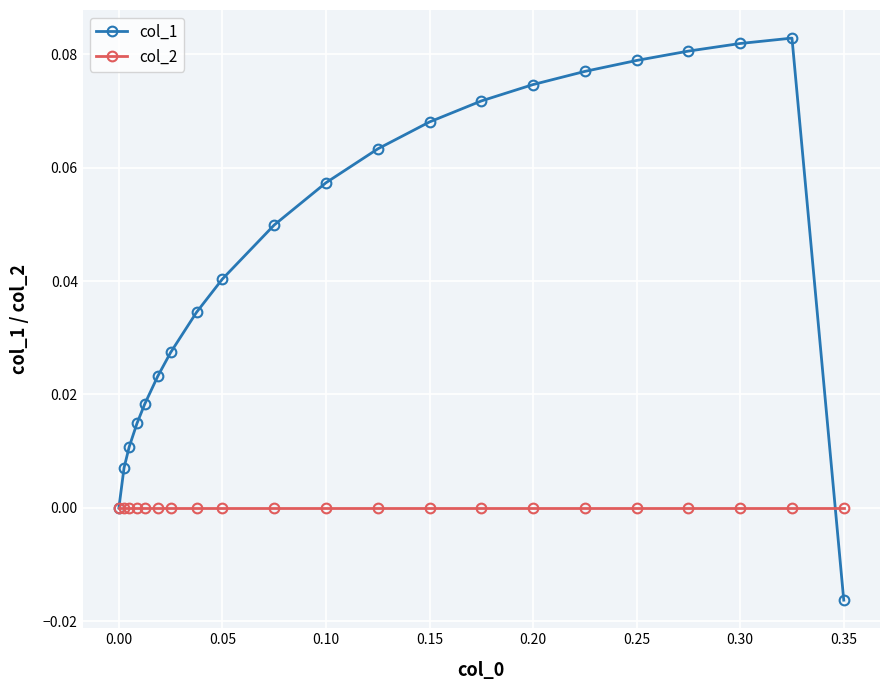

Which series has the widest spread of values?

col_1